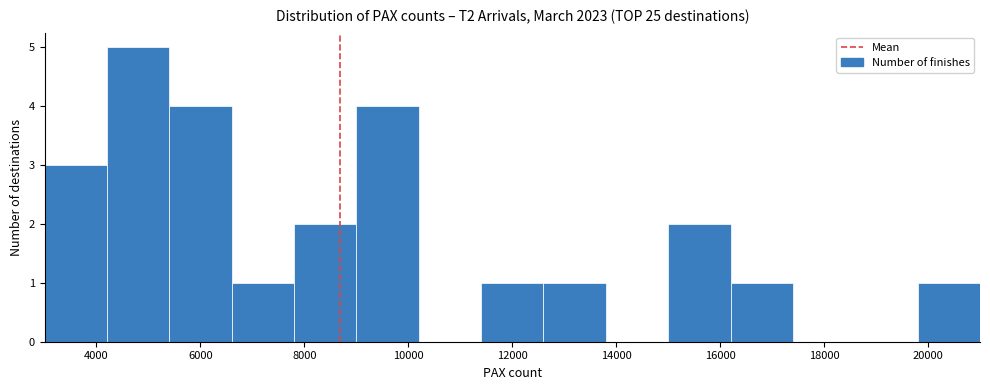

How tall is the bar that spans 19800 to 21000 on the x-axis? The values are not printed on the chart, so give them approximately, as read against the axis.

1